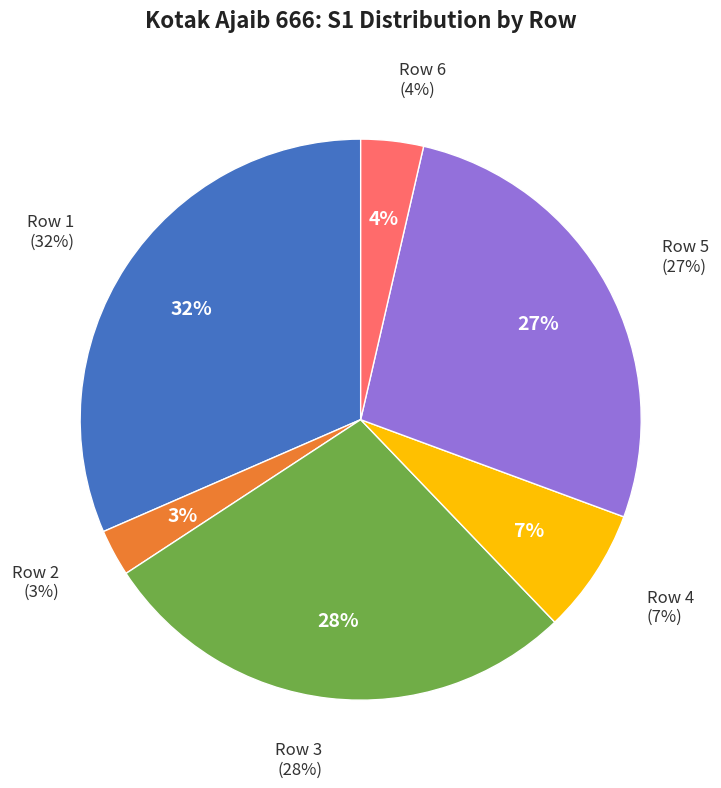

Is there any slice that represents more than half of the pie?

No